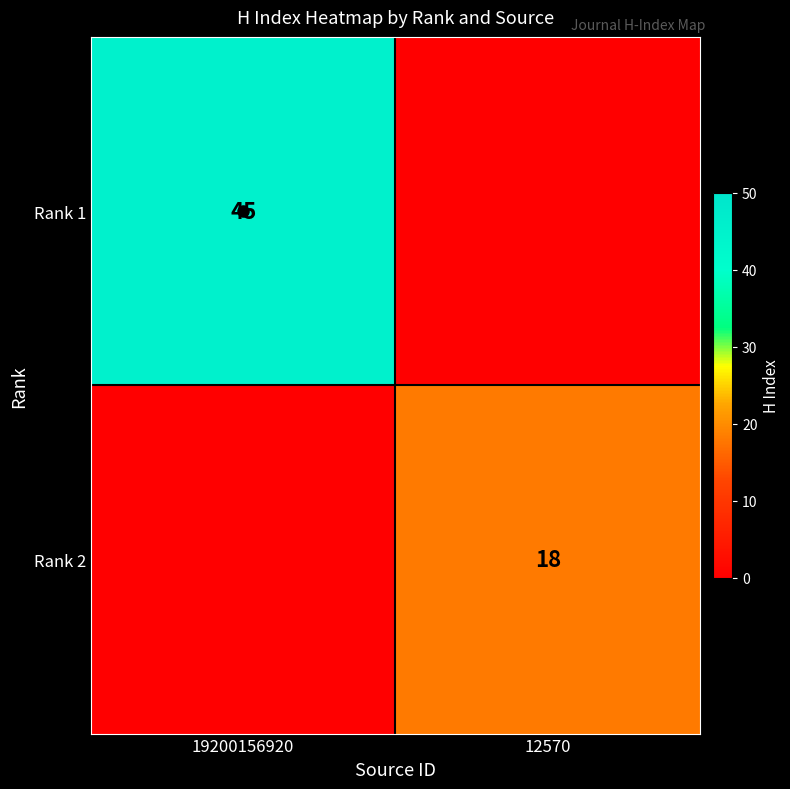

Is the value of Rank 2 at 12570 greater than the value of Rank 1 at 19200156920?

No